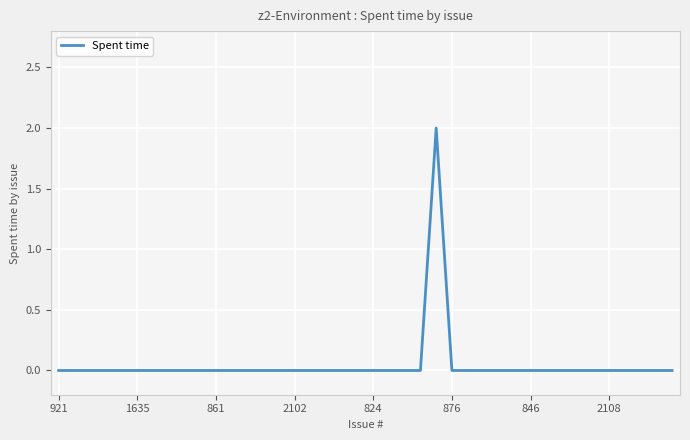

True or false: the data shows -1 at 846.

False